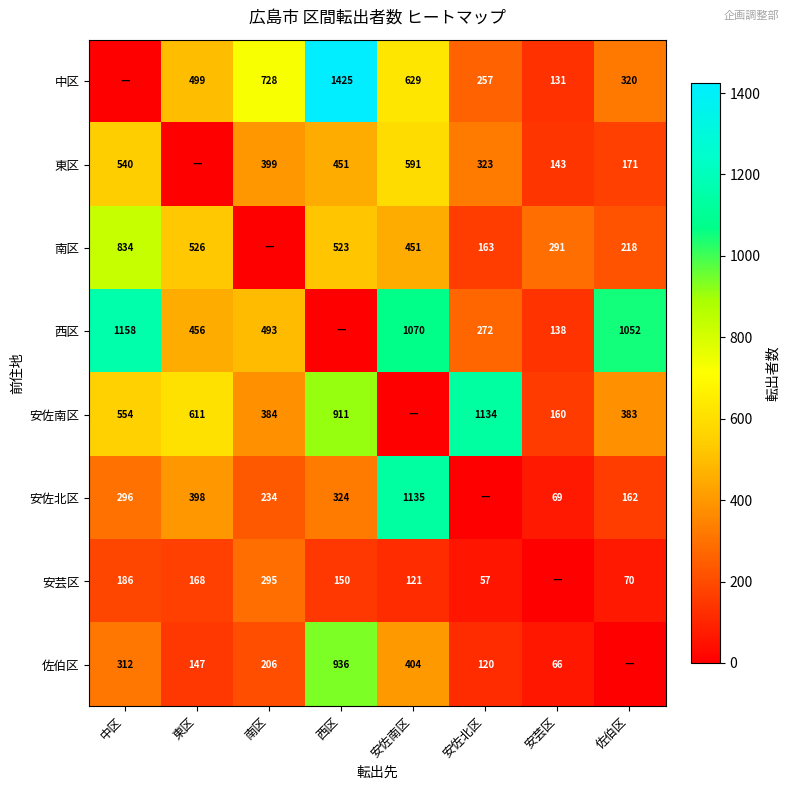

What is the greatest value displayed?

1425